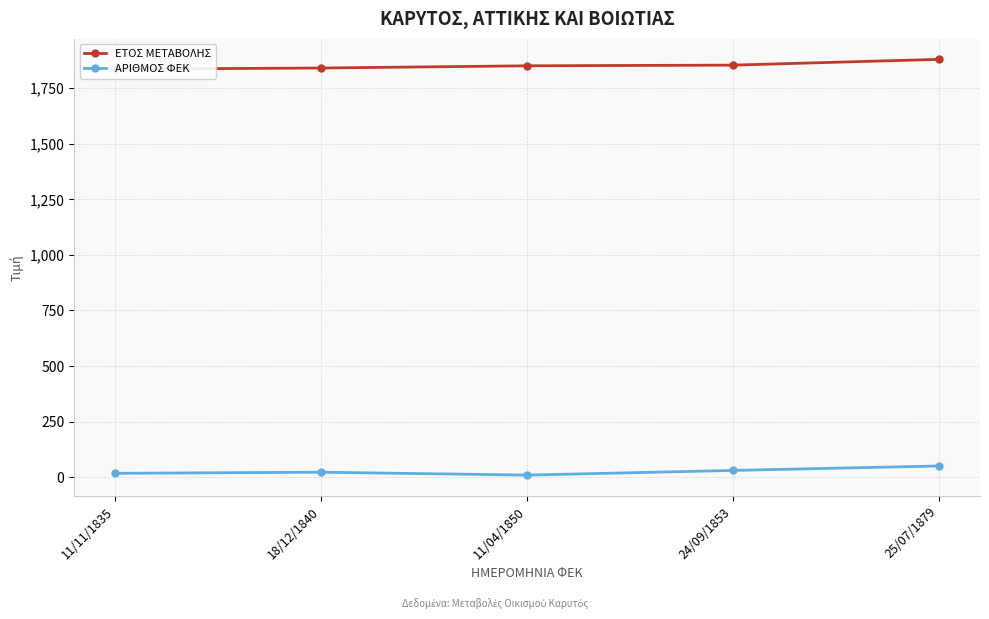

What are all the series names shown in the legend?

ΕΤΟΣ ΜΕΤΑΒΟΛΗΣ, ΑΡΙΘΜΟΣ ΦΕΚ